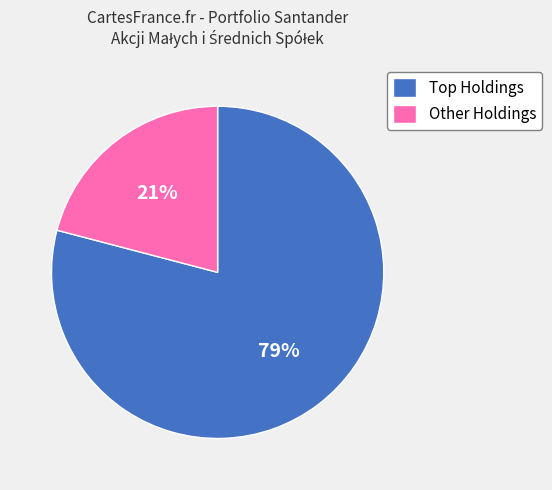

To the nearest percent, what is the difference between the largest and smallest slice percentages?

58%